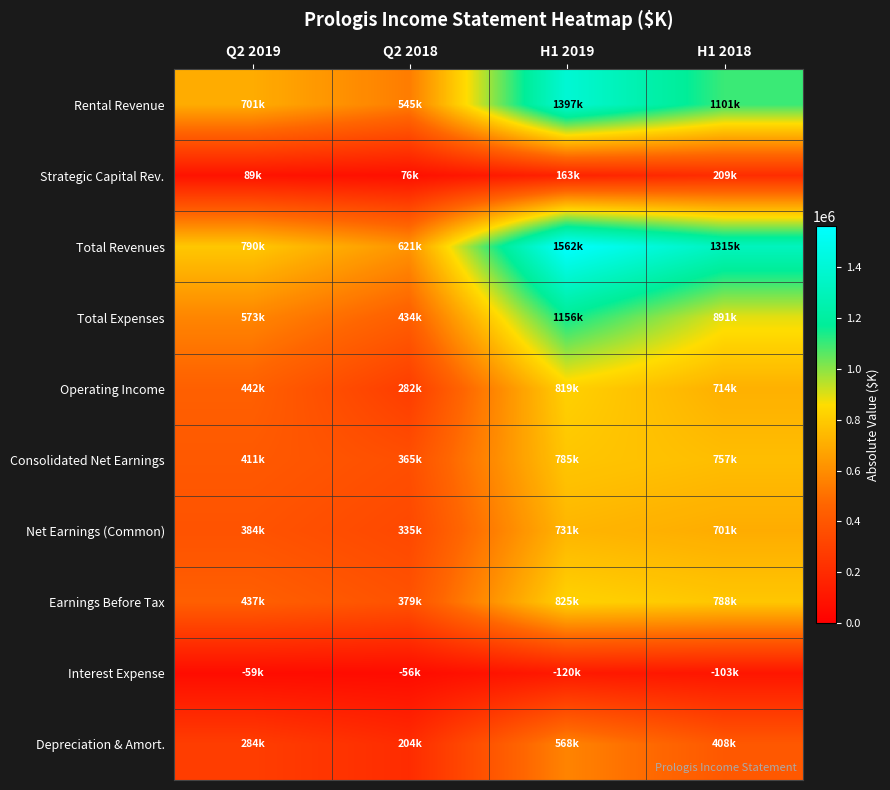

At how many categories does at least one series exceed 1424045?

1